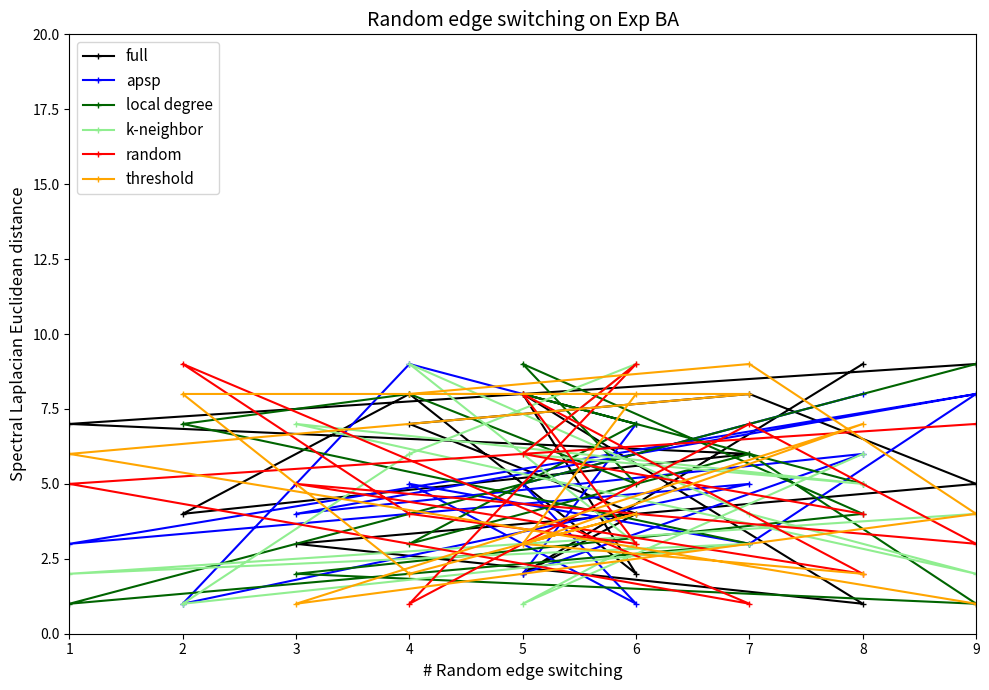

Reading left to right, list all the values displayed in this chart.

full: 9	2	4	7	8	5	3	1	8	2	8	4	6	7	9
apsp: 8	5	1	5	3	8	4	6	2	7	9	1	5	3	8
local degree: 5	8	7	3	6	1	2	4	9	5	8	7	3	1	9
k-neighbor: 6	1	3	9	4	2	7	5	6	9	6	1	3	2	4
random: 4	6	9	1	7	3	5	2	8	3	4	9	1	5	7
threshold: 2	3	8	8	9	4	1	7	3	4	2	8	8	6	1